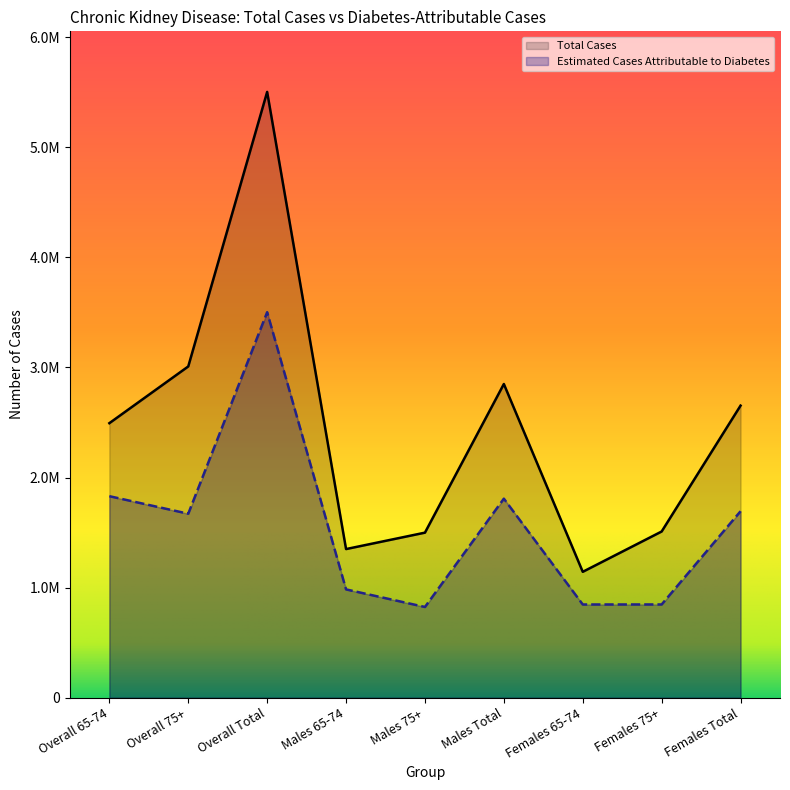

What is the label of the 1st point from the left?

Overall 65-74